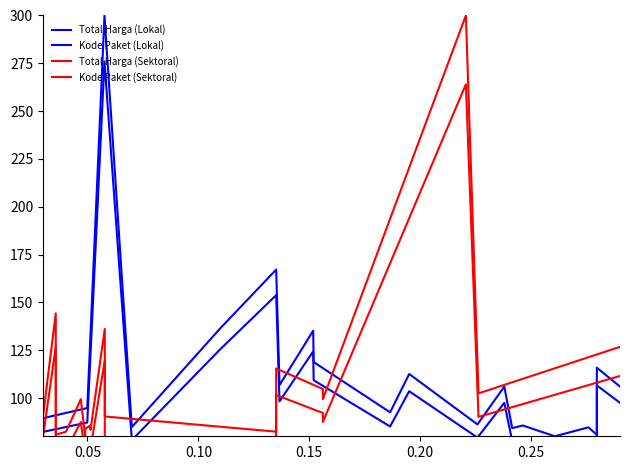

After their last crossing, which series has the higher values: Total Harga (Lokal) or Total Harga (Sektoral)?

Total Harga (Sektoral)